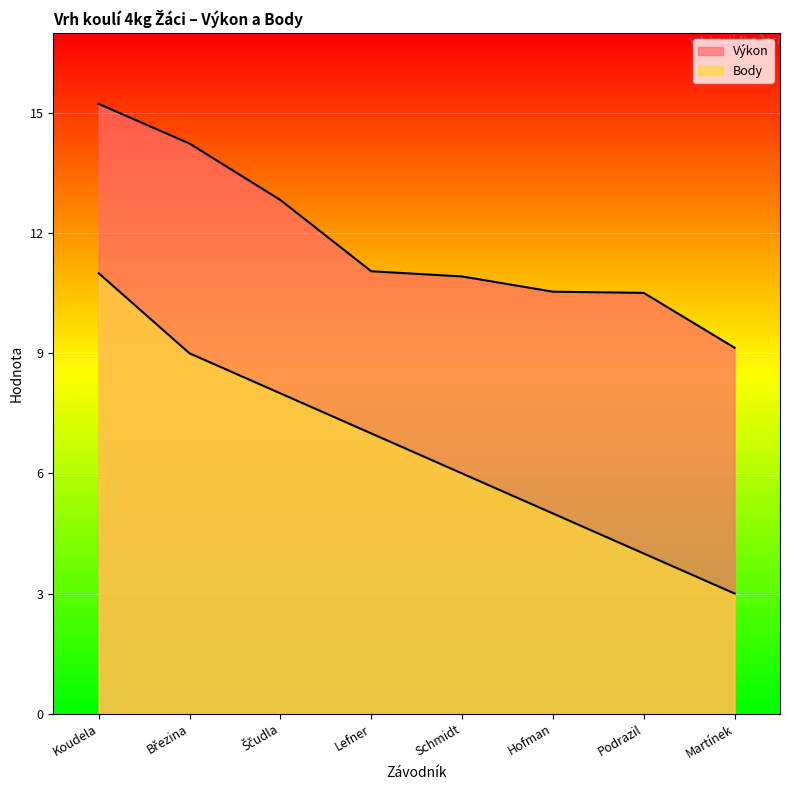

How many categories are shown in the chart?

8